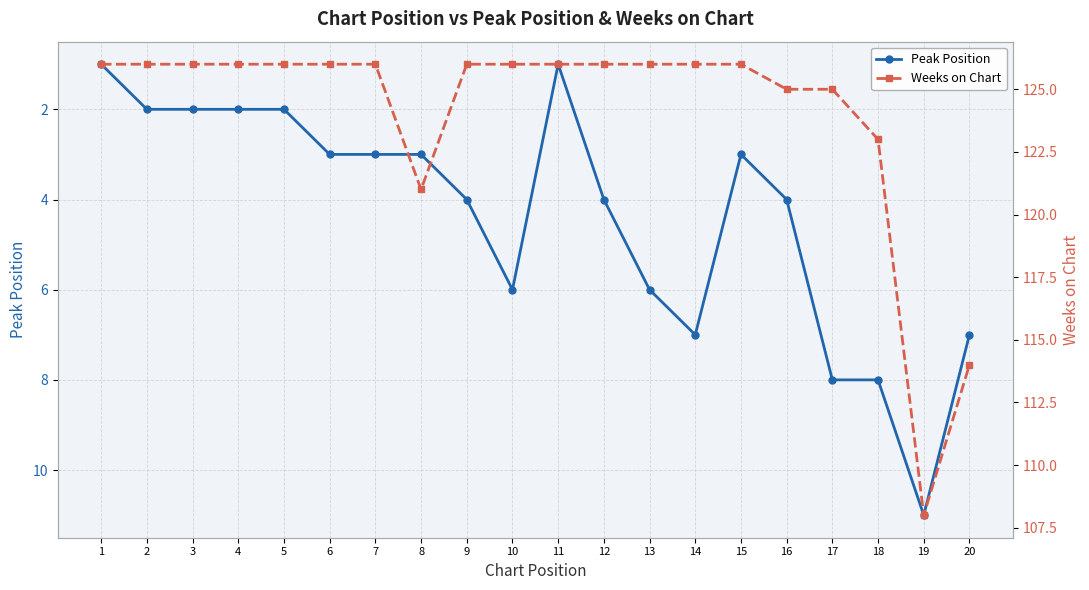

Which category has the highest value across all series?

1